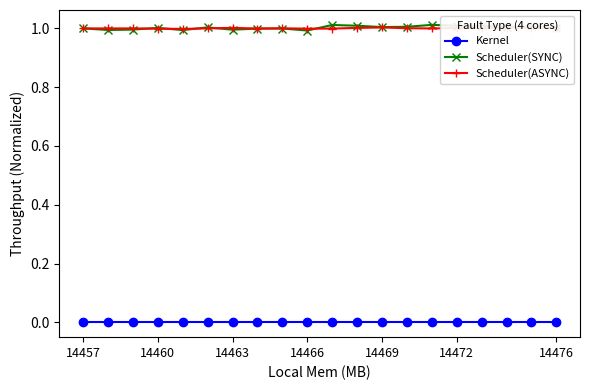

Which series has the largest range (max minus min)?

Scheduler(SYNC)